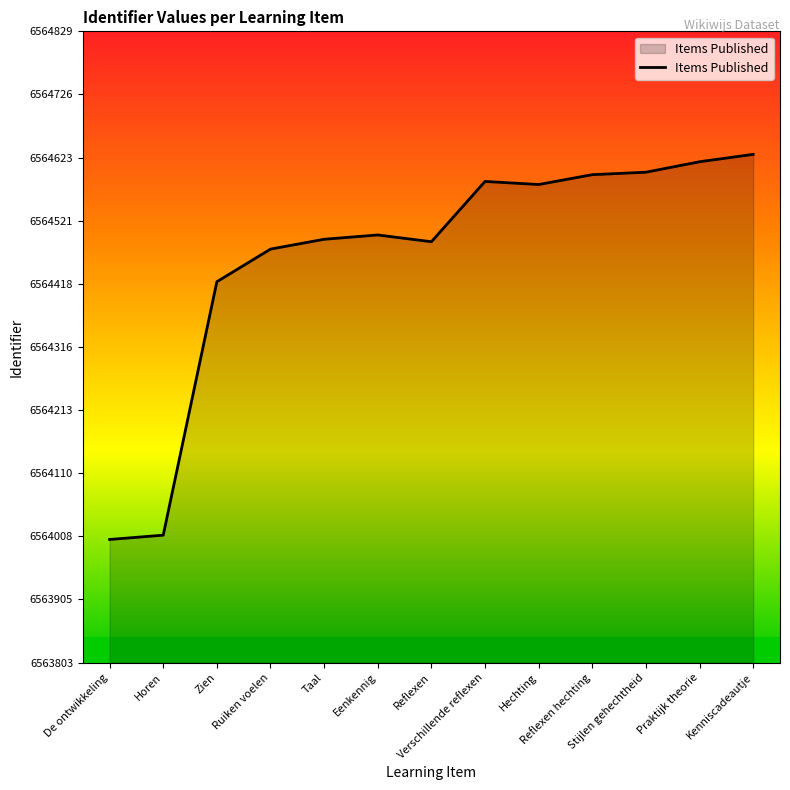

What position from the left is Kenniscadeautje?

13